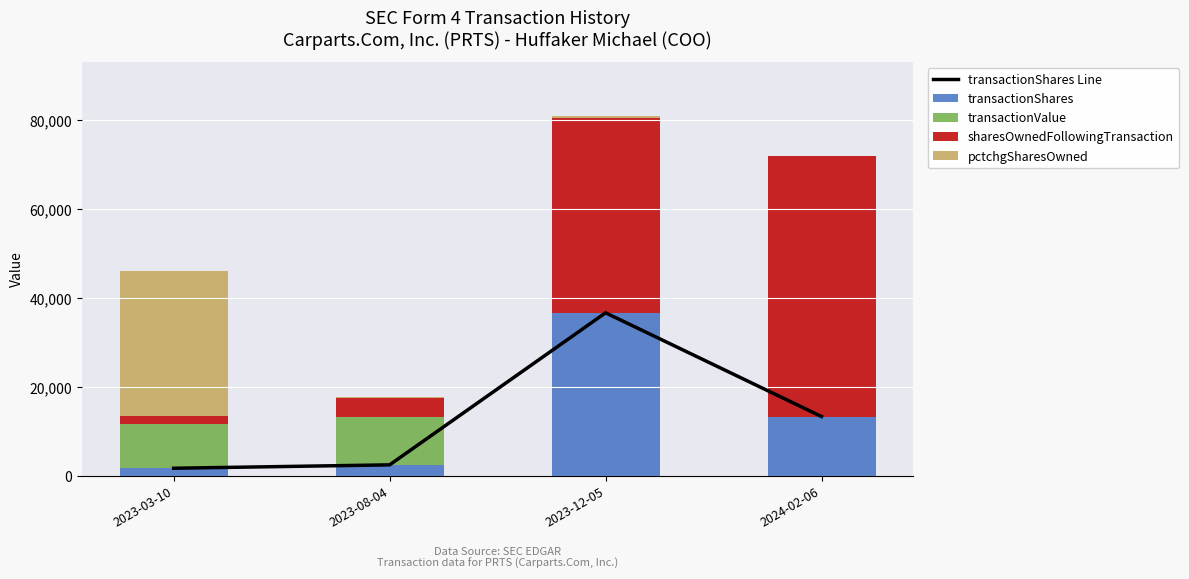

What position from the right is 2023-08-04?

3